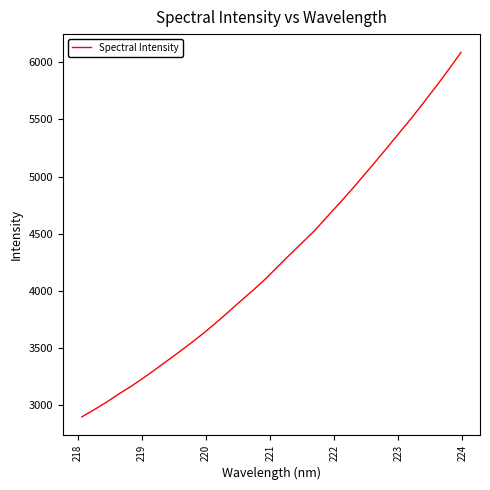

What is the minimum value shown in the chart?

2894.7